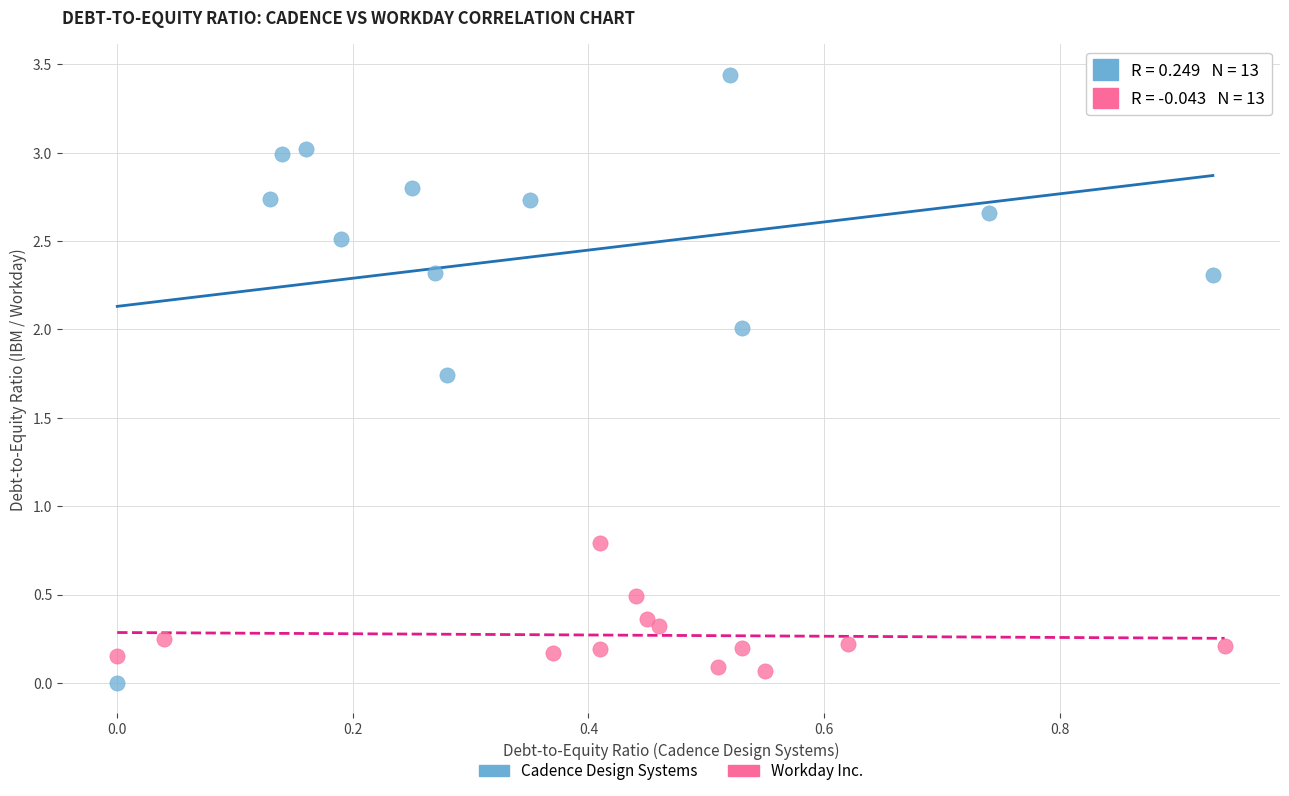

Which series has the widest spread of Y values?

Cadence Design Systems